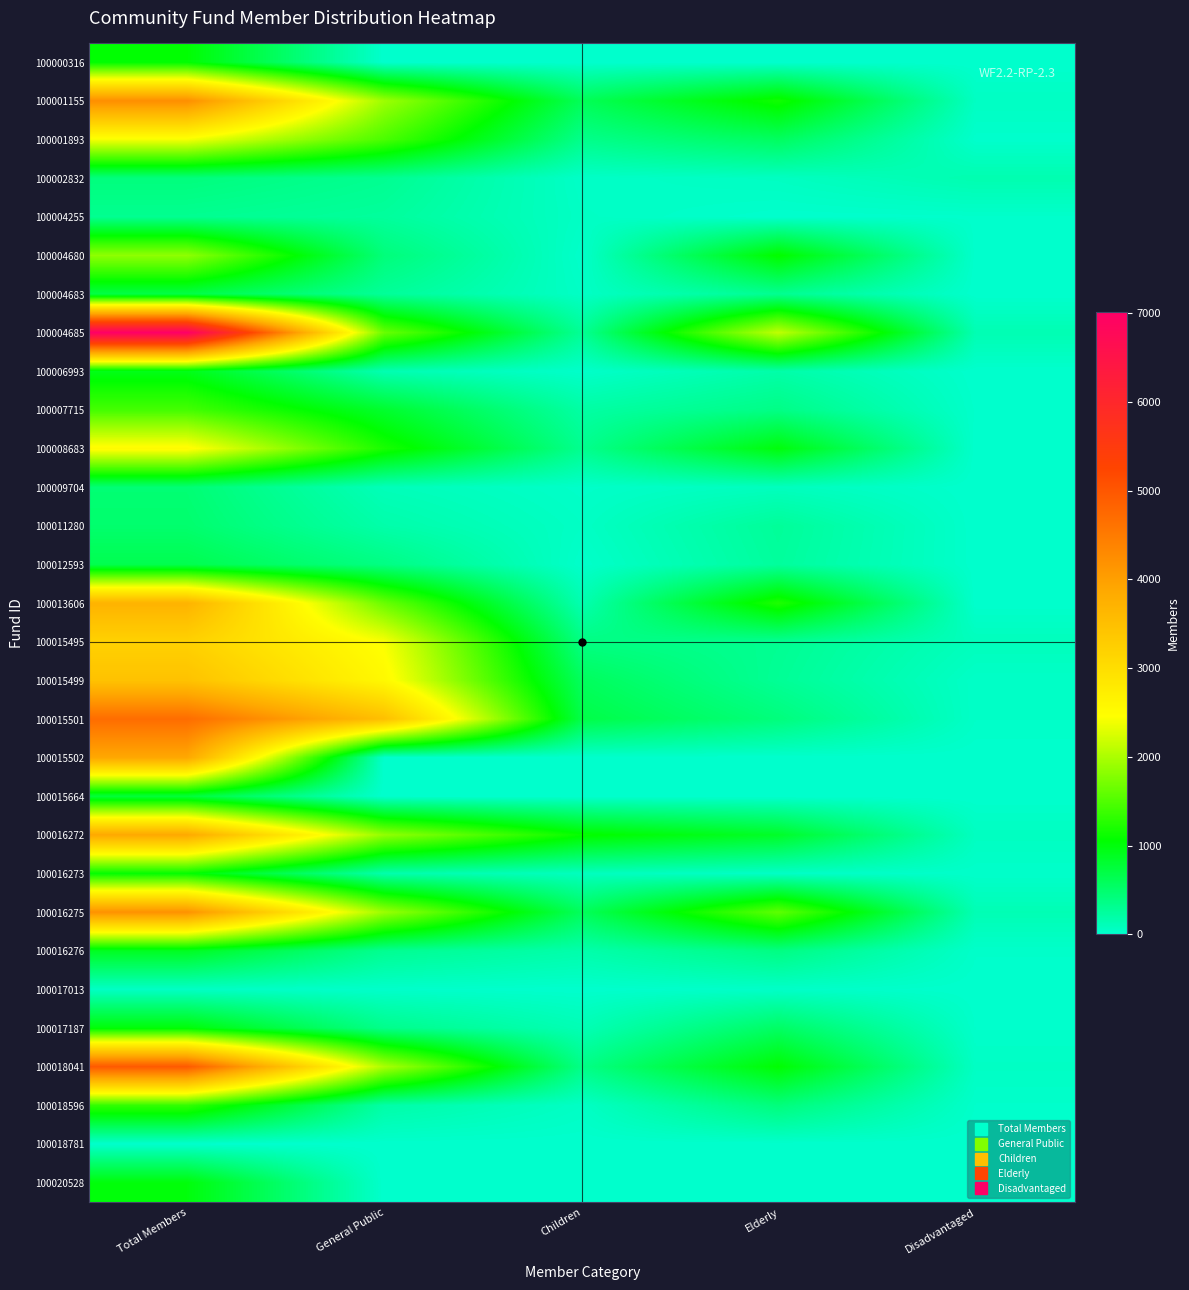

Which series has the widest spread of values?

100004685